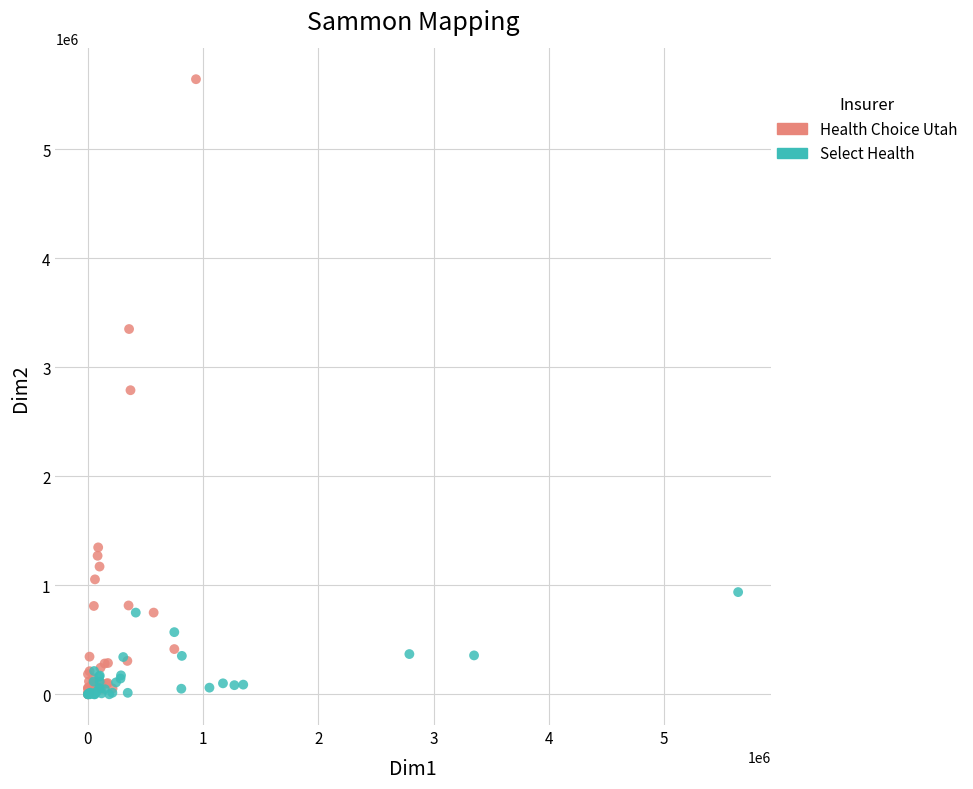

Which series has the largest Y range (max minus min)?

Health Choice Utah